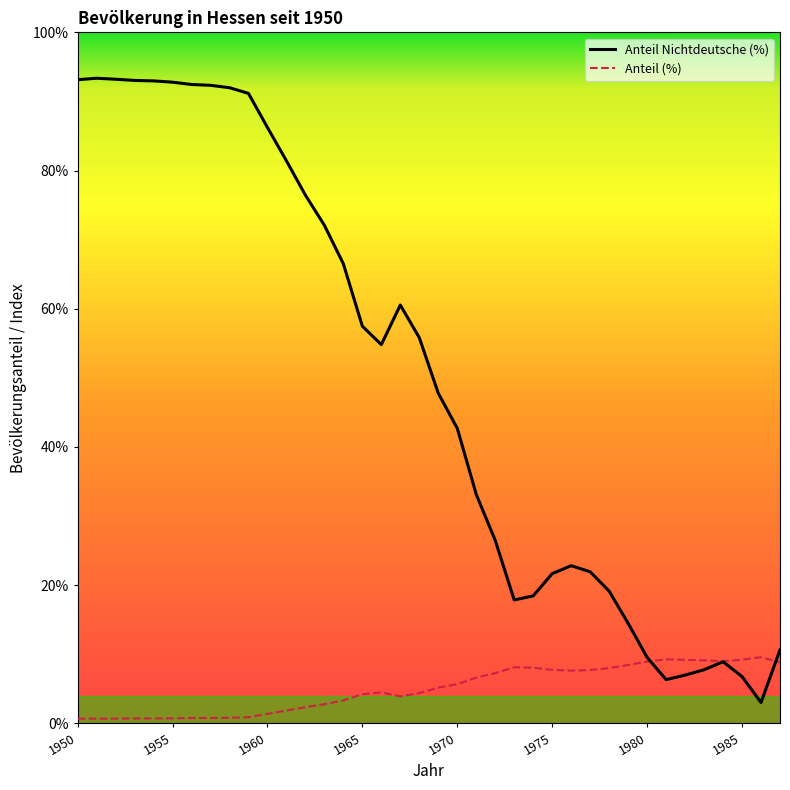

List the series in order of their overall mean, highest first.

Anteil Nichtdeutsche (%), Anteil (%)